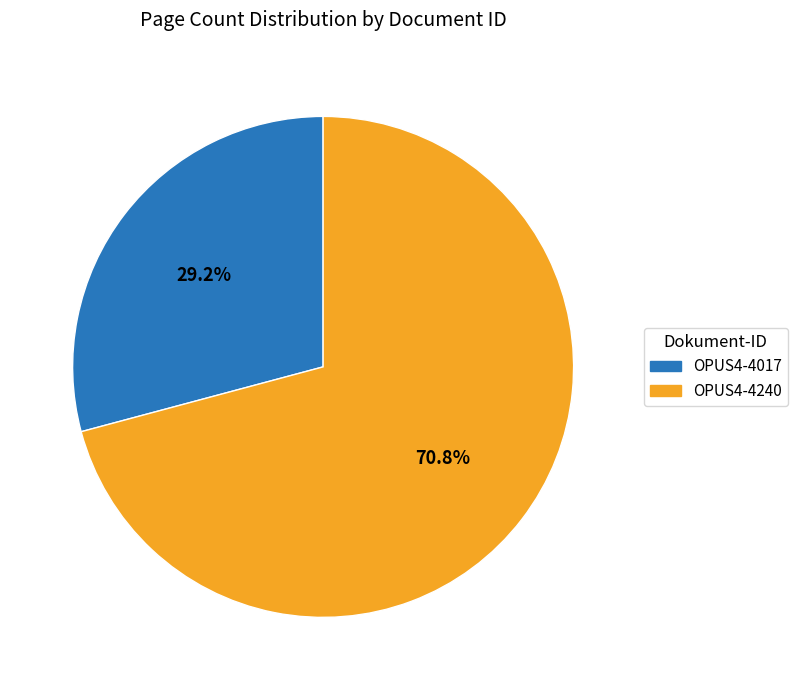

What is the smallest slice in the pie chart?

OPUS4-4017